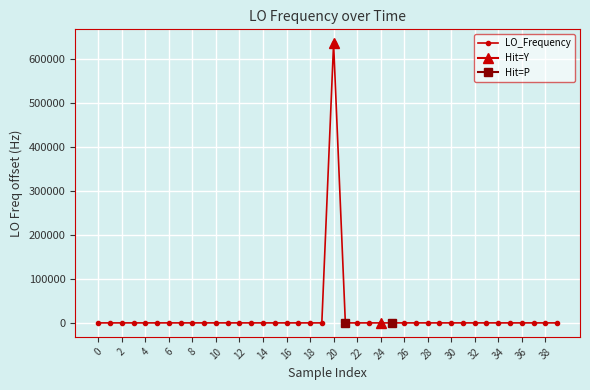

What is the difference between the maximum and second lowest values?

635710.0